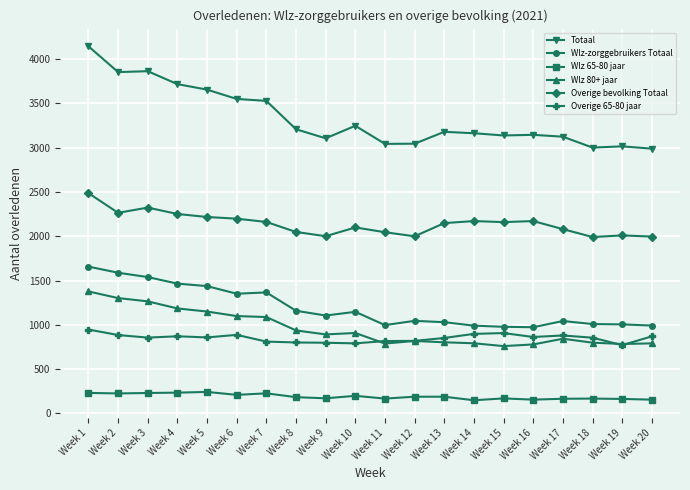

Which series has the largest total across all categories?

Totaal